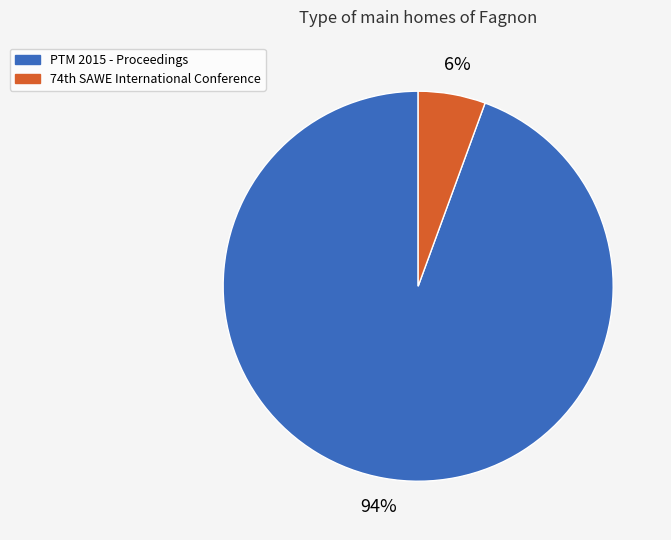

True or false: PTM 2015 - Proceedings accounts for 94% of the total.

True